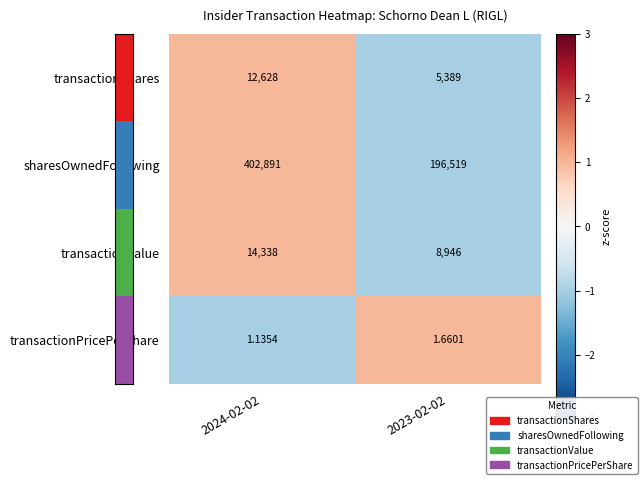

Which series has the largest total across all categories?

sharesOwnedFollowing